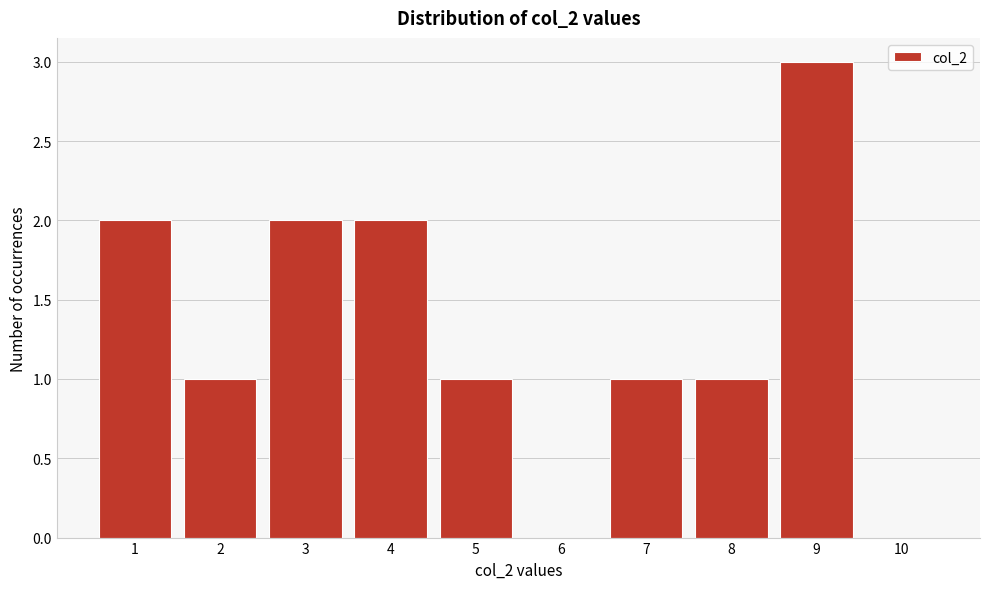

Reading left to right, transcribe this chart: for each bar, give the range it covers on the x-axis and its height. The values are not printed on the chart, so give them approximately, as read against the axis.

0.5 to 1.5: 2
1.5 to 2.5: 1
2.5 to 3.5: 2
3.5 to 4.5: 2
4.5 to 5.5: 1
5.5 to 6.5: 0
6.5 to 7.5: 1
7.5 to 8.5: 1
8.5 to 9.5: 3
9.5 to 10.5: 0